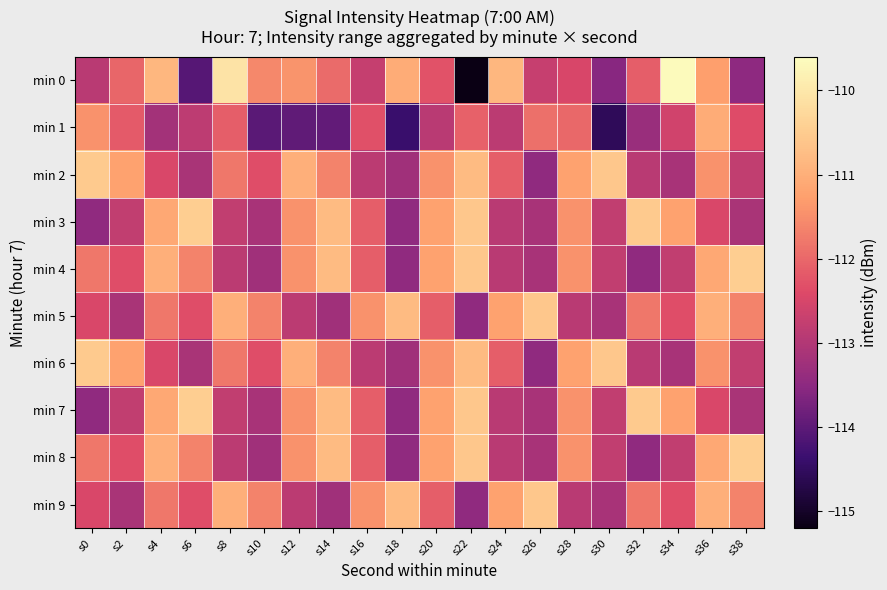

Reading right to left, transcribe all the data shown in this chart.

min 0: s38=-113.5	s36=-111.3	s34=-109.6	s32=-112.1	s30=-113.5	s28=-112.5	s26=-112.7	s24=-110.9	s22=-115.2	s20=-112.3	s18=-111.1	s16=-112.7	s14=-112.0	s12=-111.4	s10=-111.6	s8=-110.1	s6=-114.1	s4=-110.9	s2=-112.0	s0=-112.9
min 1: s38=-112.4	s36=-111.1	s34=-112.6	s32=-113.3	s30=-114.6	s28=-112.0	s26=-111.9	s24=-112.9	s22=-112.1	s20=-112.9	s18=-114.4	s16=-112.3	s14=-114.0	s12=-114.0	s10=-114.0	s8=-112.1	s6=-112.8	s4=-113.2	s2=-112.2	s0=-111.4
min 2: s38=-112.8	s36=-111.5	s34=-113.1	s32=-112.9	s30=-110.6	s28=-111.2	s26=-113.5	s24=-112.1	s22=-110.8	s20=-111.5	s18=-113.2	s16=-112.9	s14=-111.7	s12=-111.0	s10=-112.3	s8=-111.8	s6=-113.1	s4=-112.5	s2=-111.2	s0=-110.5
min 3: s38=-113.1	s36=-112.5	s34=-111.2	s32=-110.5	s30=-112.8	s28=-111.5	s26=-113.1	s24=-112.9	s22=-110.6	s20=-111.2	s18=-113.5	s16=-112.1	s14=-110.8	s12=-111.5	s10=-113.1	s8=-112.8	s6=-110.5	s4=-111.1	s2=-112.8	s0=-113.5
min 4: s38=-110.5	s36=-111.1	s34=-112.8	s32=-113.5	s30=-112.8	s28=-111.5	s26=-113.1	s24=-112.9	s22=-110.6	s20=-111.2	s18=-113.5	s16=-112.1	s14=-110.8	s12=-111.5	s10=-113.2	s8=-112.9	s6=-111.7	s4=-111.0	s2=-112.3	s0=-111.8
min 5: s38=-111.7	s36=-111.0	s34=-112.3	s32=-111.8	s30=-113.1	s28=-112.9	s26=-110.6	s24=-111.2	s22=-113.5	s20=-112.1	s18=-110.8	s16=-111.5	s14=-113.2	s12=-112.9	s10=-111.7	s8=-111.0	s6=-112.3	s4=-111.8	s2=-113.1	s0=-112.5
min 6: s38=-112.8	s36=-111.5	s34=-113.1	s32=-112.9	s30=-110.6	s28=-111.2	s26=-113.5	s24=-112.1	s22=-110.8	s20=-111.5	s18=-113.2	s16=-112.9	s14=-111.7	s12=-111.0	s10=-112.3	s8=-111.8	s6=-113.1	s4=-112.5	s2=-111.2	s0=-110.5
min 7: s38=-113.1	s36=-112.5	s34=-111.2	s32=-110.5	s30=-112.8	s28=-111.5	s26=-113.1	s24=-112.9	s22=-110.6	s20=-111.2	s18=-113.5	s16=-112.1	s14=-110.8	s12=-111.5	s10=-113.1	s8=-112.8	s6=-110.5	s4=-111.1	s2=-112.8	s0=-113.5
min 8: s38=-110.5	s36=-111.1	s34=-112.8	s32=-113.5	s30=-112.8	s28=-111.5	s26=-113.1	s24=-112.9	s22=-110.6	s20=-111.2	s18=-113.5	s16=-112.1	s14=-110.8	s12=-111.5	s10=-113.2	s8=-112.9	s6=-111.7	s4=-111.0	s2=-112.3	s0=-111.8
min 9: s38=-111.7	s36=-111.0	s34=-112.3	s32=-111.8	s30=-113.1	s28=-112.9	s26=-110.6	s24=-111.2	s22=-113.5	s20=-112.1	s18=-110.8	s16=-111.5	s14=-113.2	s12=-112.9	s10=-111.7	s8=-111.0	s6=-112.3	s4=-111.8	s2=-113.1	s0=-112.5